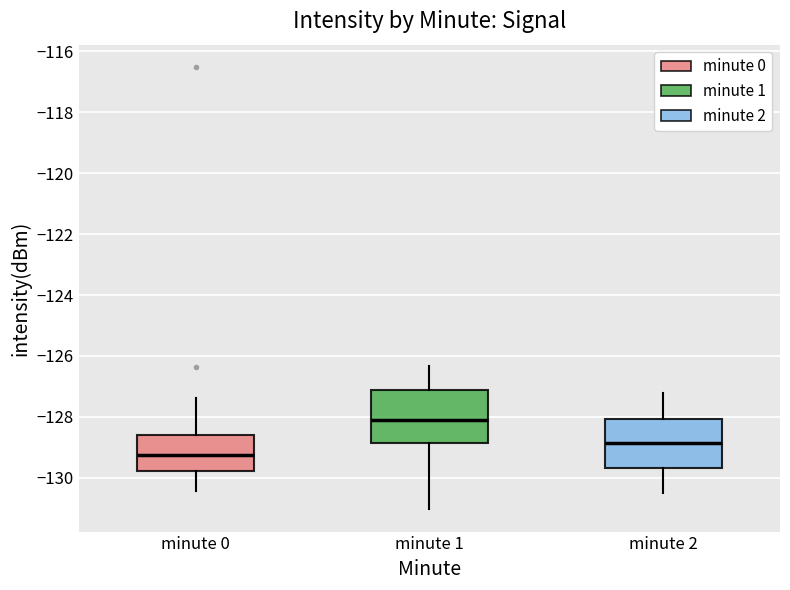

Which box's median line is the highest?

minute 1